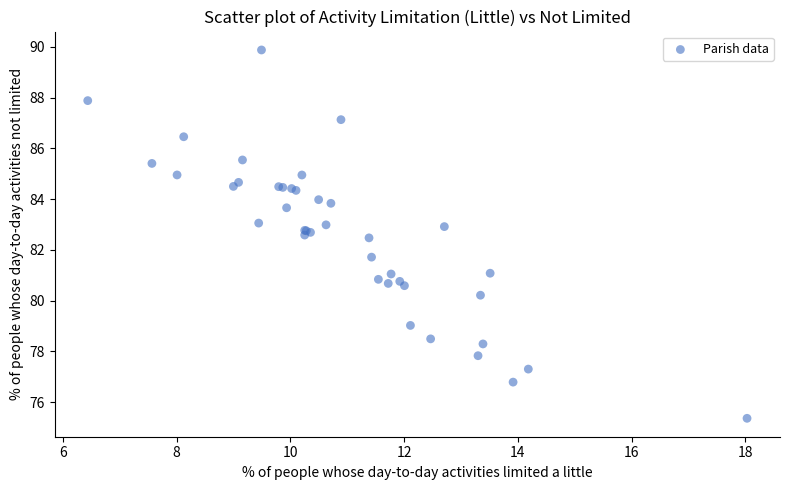

What Y value in the scatter plot is closest to 82?

81.7